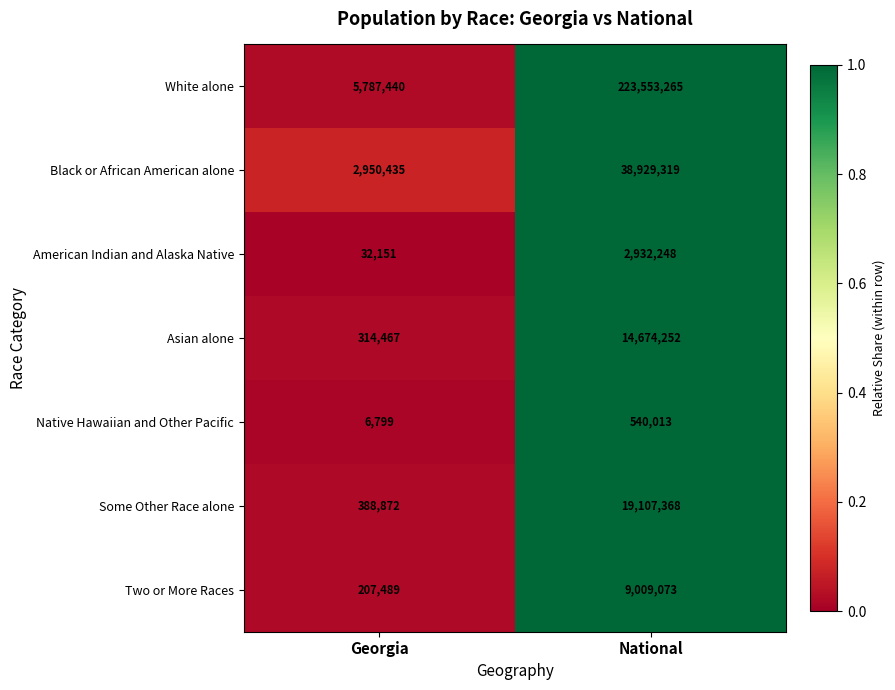

Is it true that American Indian and Alaska Native equals 2932248 at National?

True